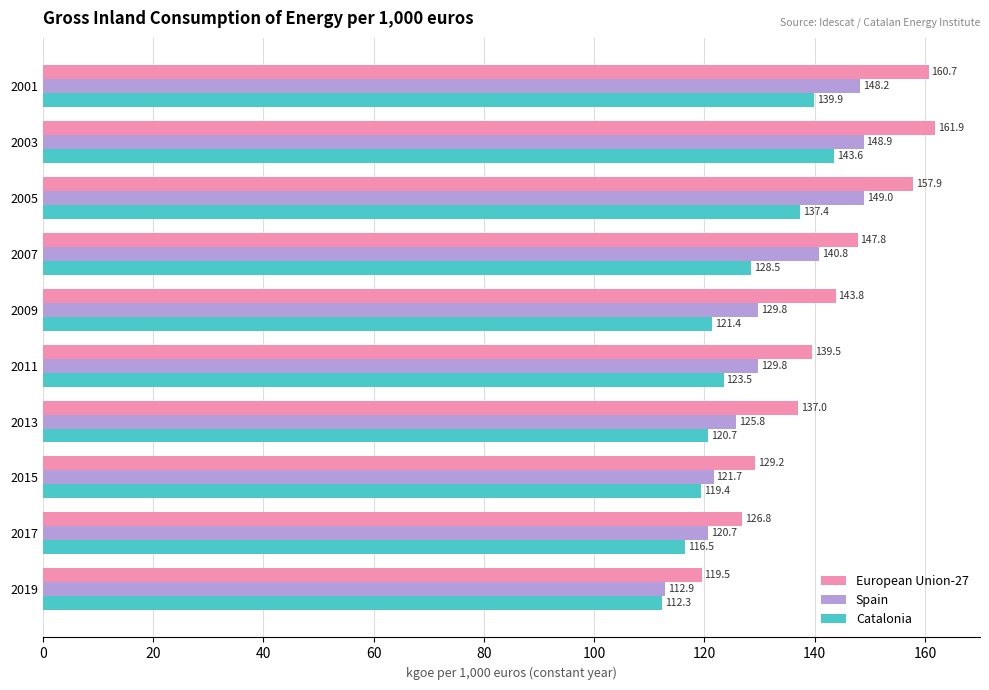

What is the spread (max minus min) of values at 2017?

10.3